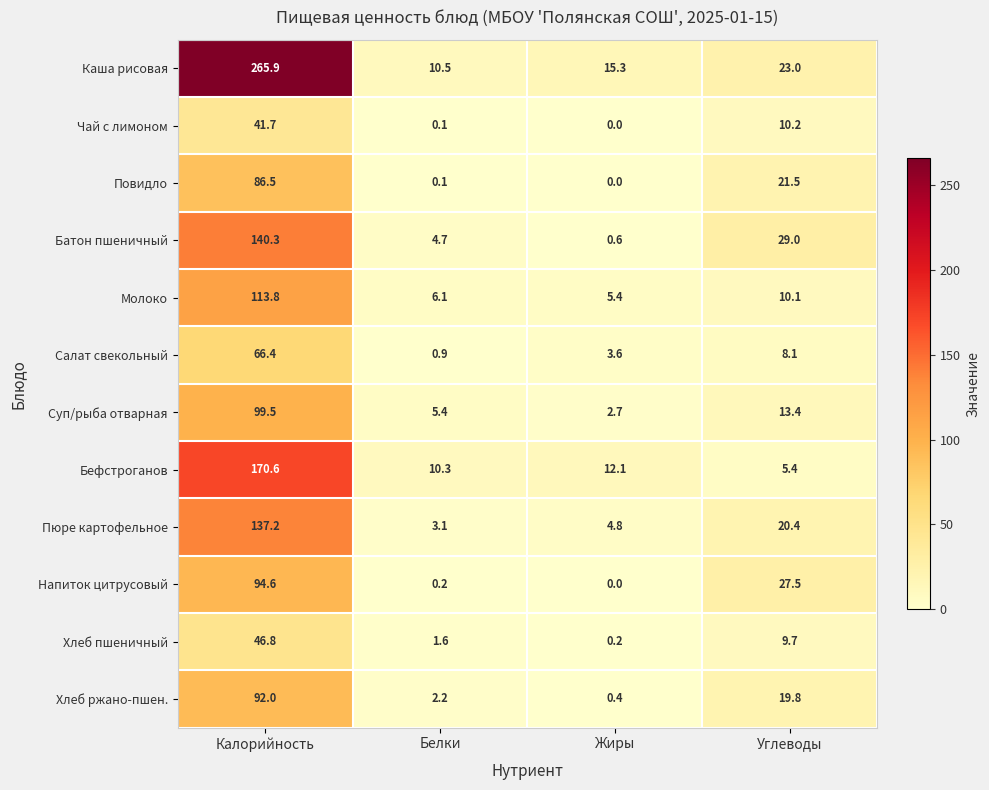

What is the spread (max minus min) of values at Белки?

10.4